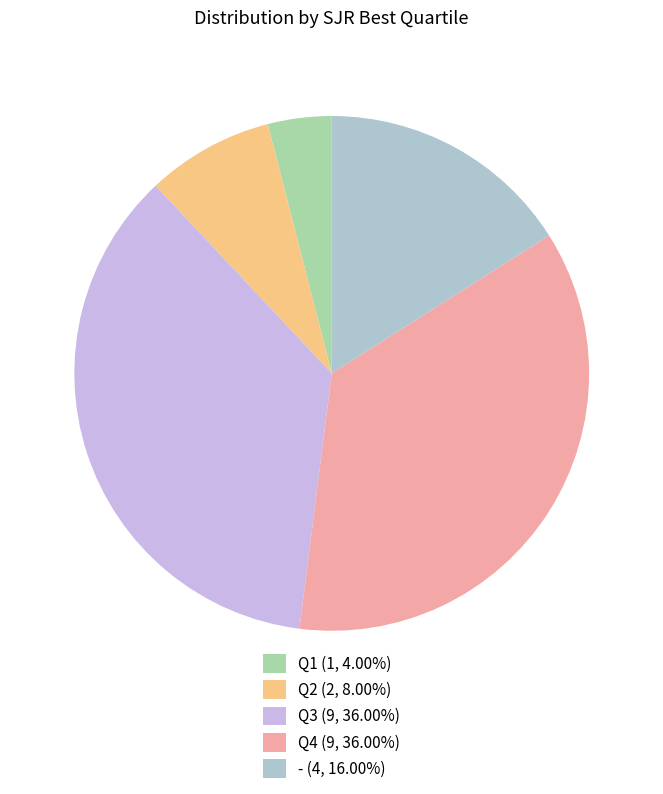

Rank the categories by value from highest to lowest.

Q3, Q4, -, Q2, Q1